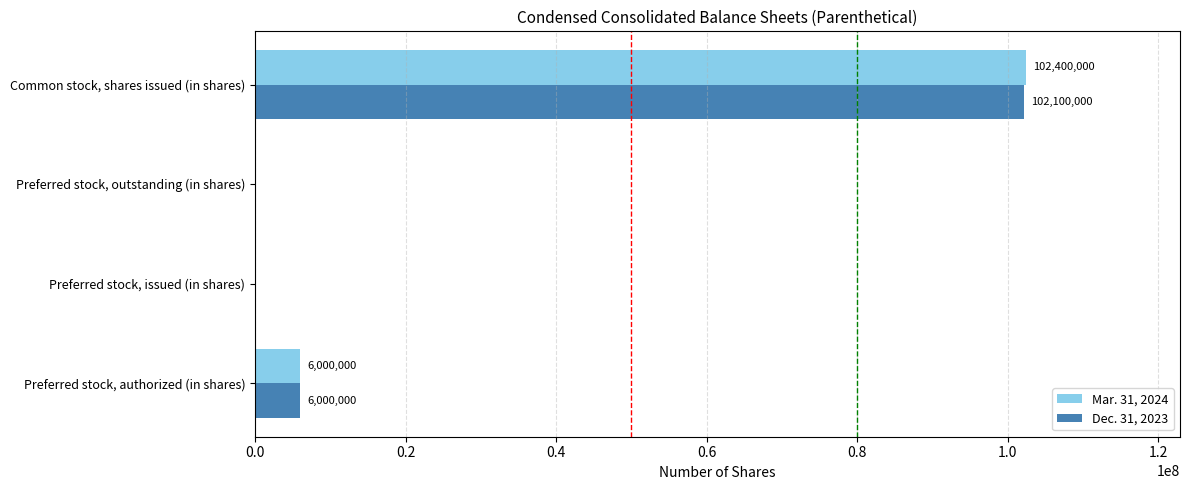

Is it true that Dec. 31, 2023 equals 0 at Preferred stock, issued (in shares)?

True